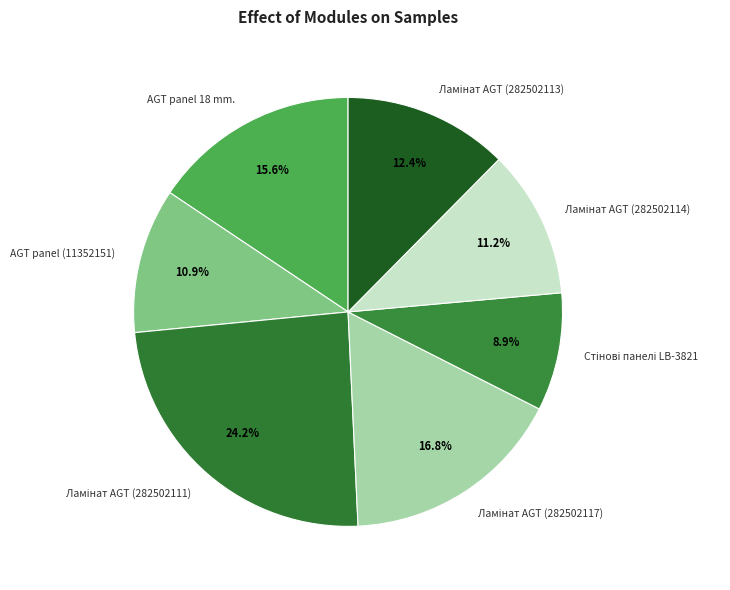

How much of the chart is everything except AGT panel 18 mm.?

84.4%